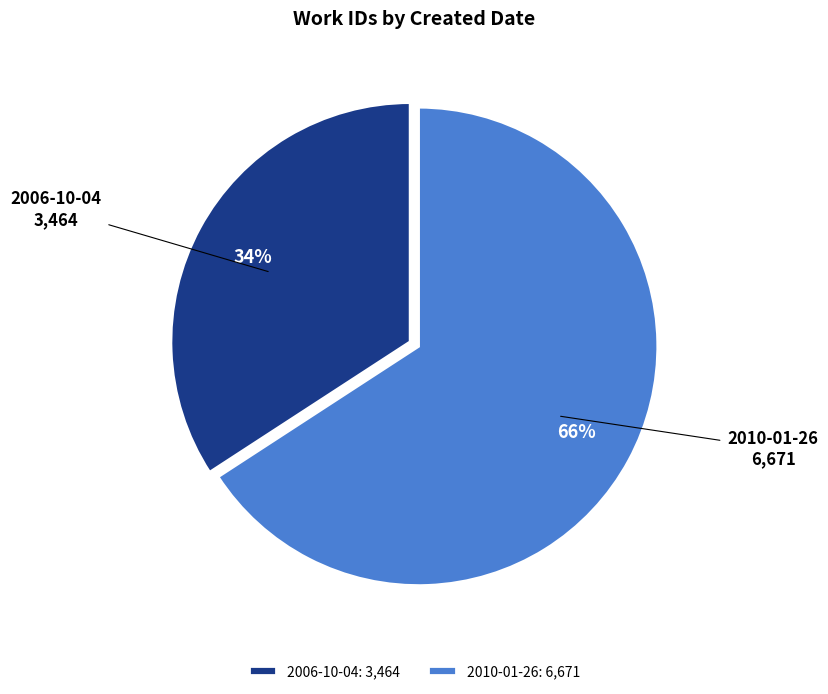

To the nearest percent, what is the difference between the 2010-01-26 and 2006-10-04 slice percentages?

32%